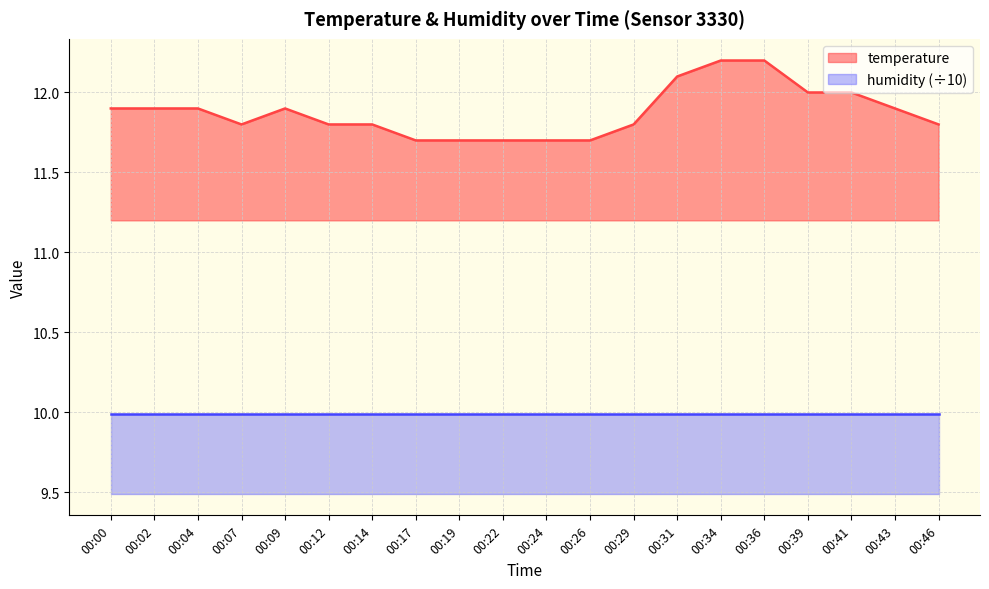

Rank the categories by value from lowest to highest.

00:17, 00:19, 00:22, 00:24, 00:26, 00:07, 00:12, 00:14, 00:29, 00:46, 00:00, 00:02, 00:04, 00:09, 00:43, 00:39, 00:41, 00:31, 00:34, 00:36